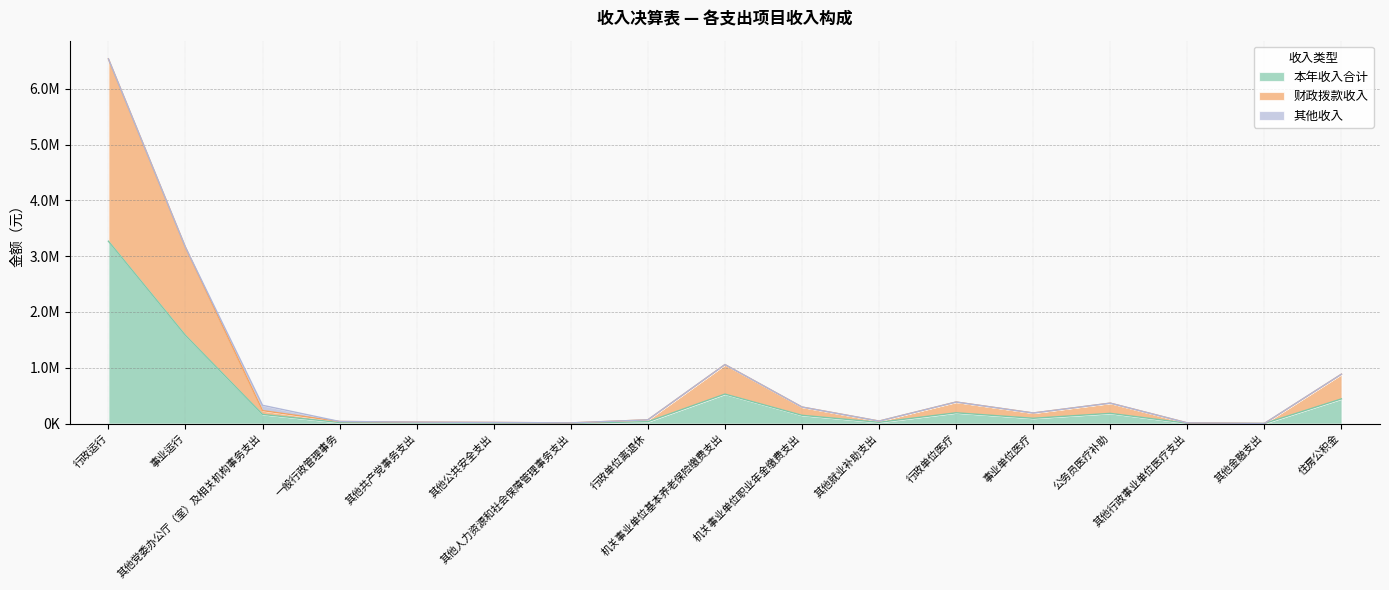

Does the chart display data point markers on the line(s)?

No